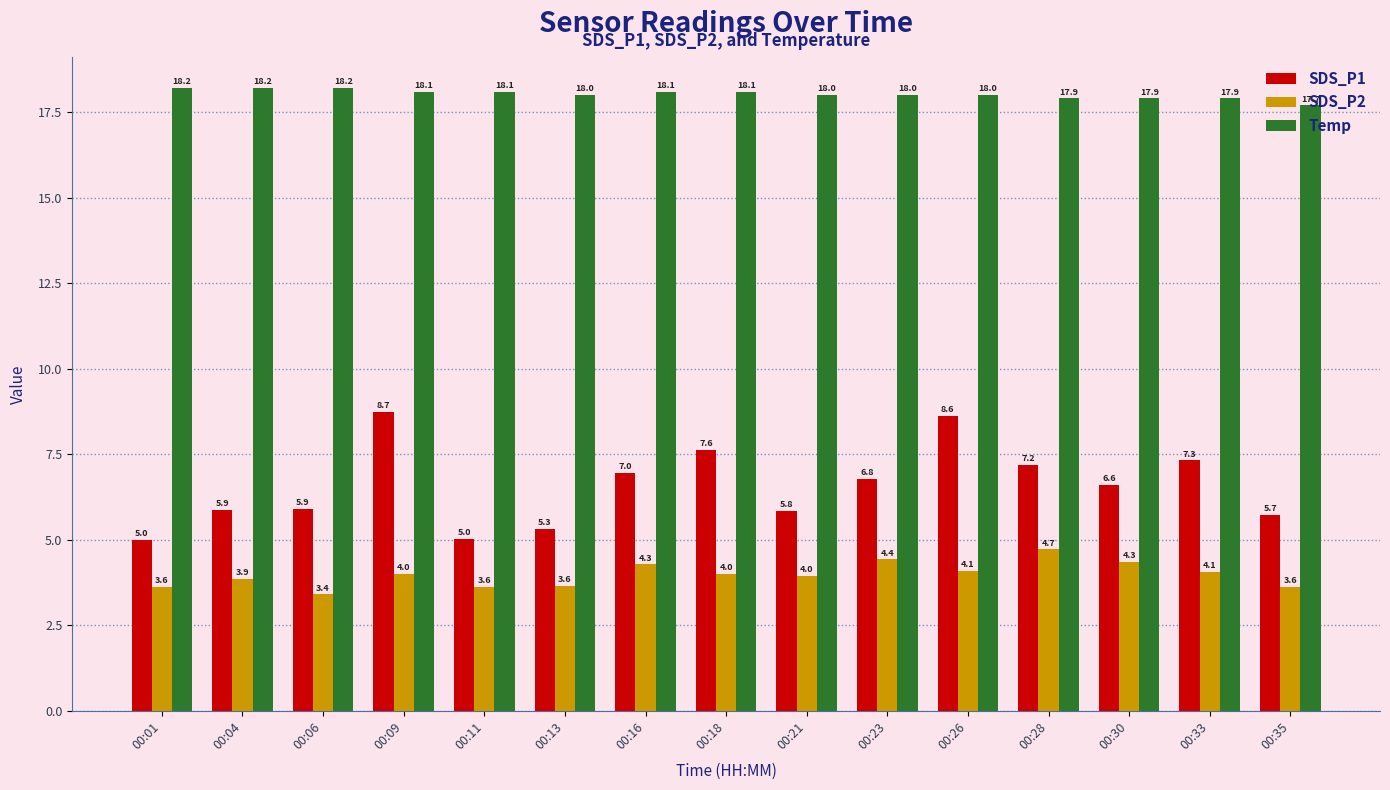

Where is Temp nearest to the value 17?

00:35